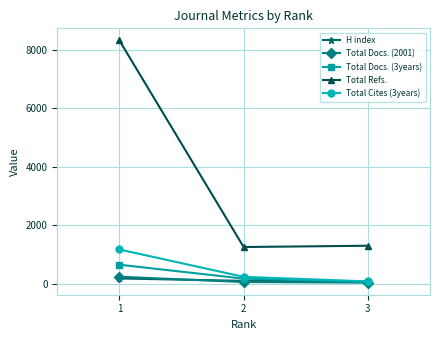

What is the minimum value for Total Cites (3years)?

77